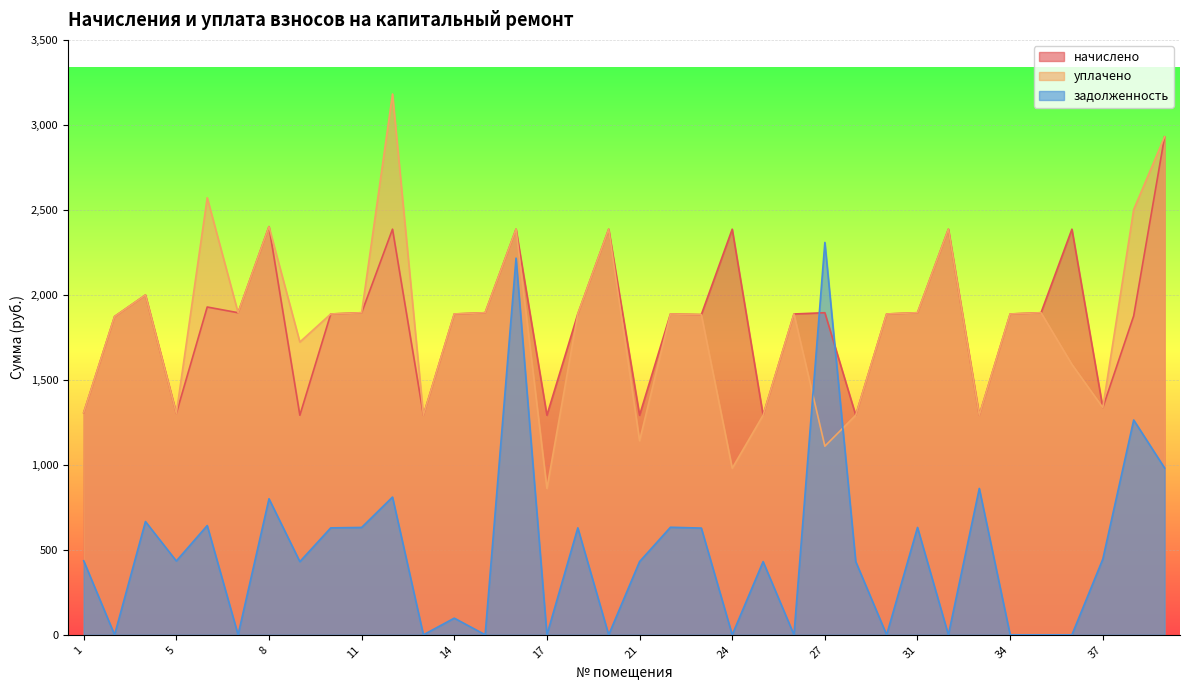

What is the value of the уплачено point at the 3rd from the left?

2000.8